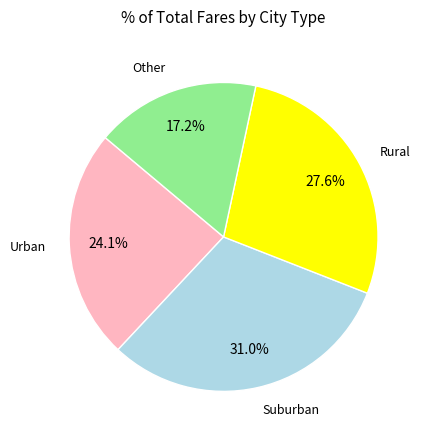

Does any single category account for the majority?

No